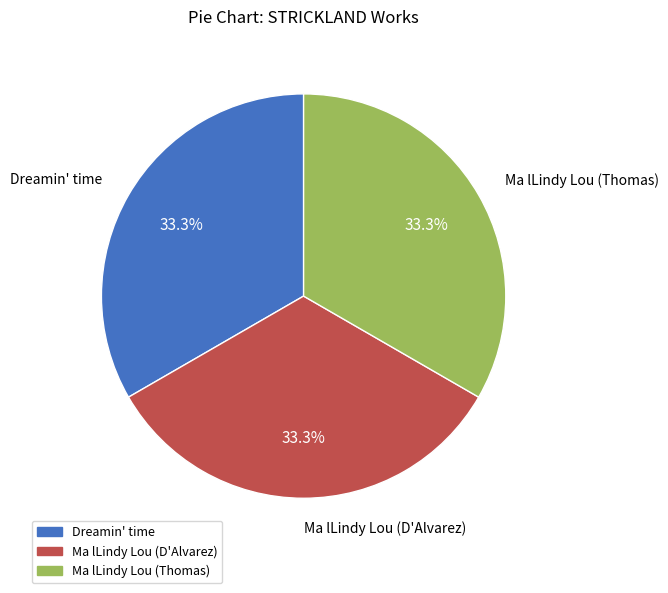

To the nearest percent, what is the average slice percentage?

33%